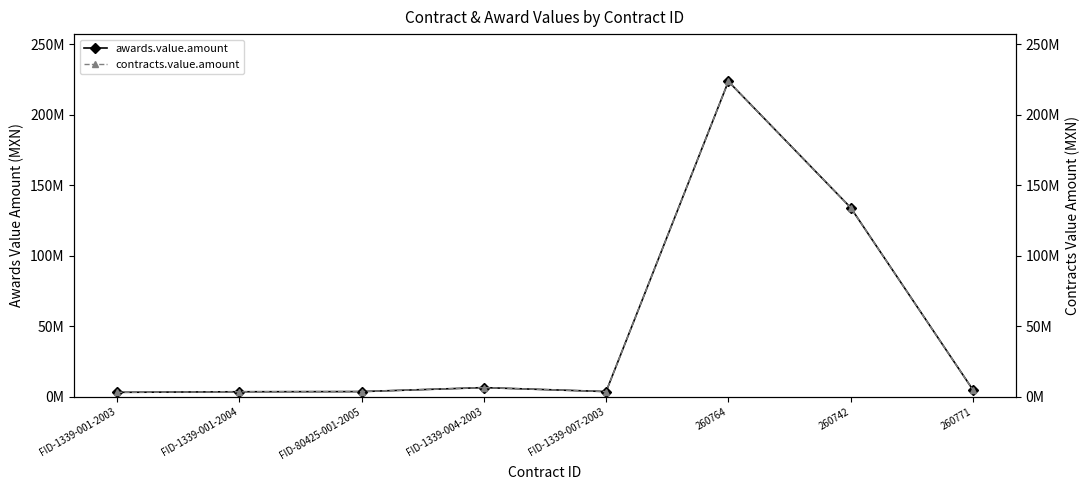

What is the highest value of the awards.value.amount series?

223655052.9